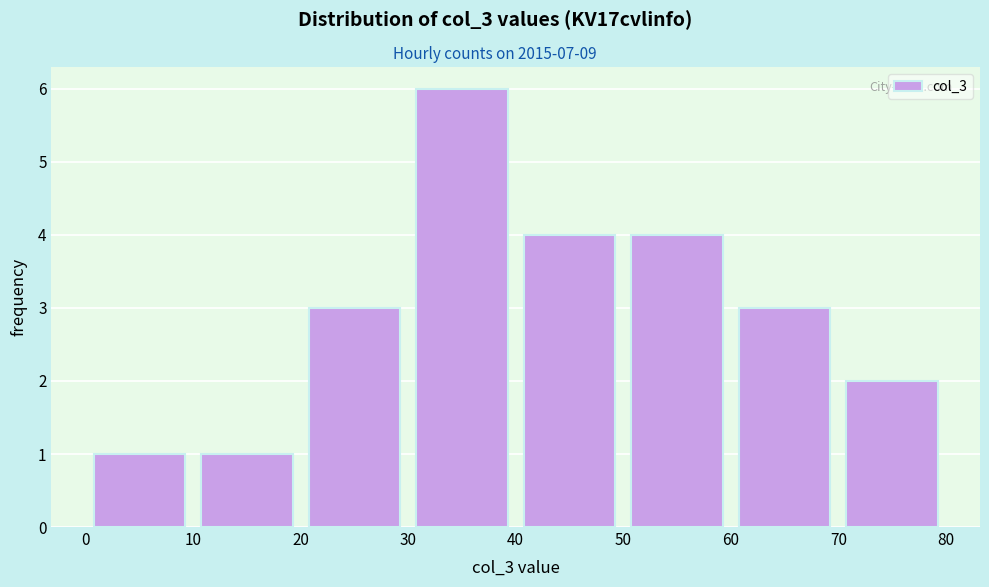

Reading left to right, transcribe this chart: for each bar, give the range it covers on the x-axis and its height. The values are not printed on the chart, so give them approximately, as read against the axis.

0 to 10: 1
10 to 20: 1
20 to 30: 3
30 to 40: 6
40 to 50: 4
50 to 60: 4
60 to 70: 3
70 to 80: 2